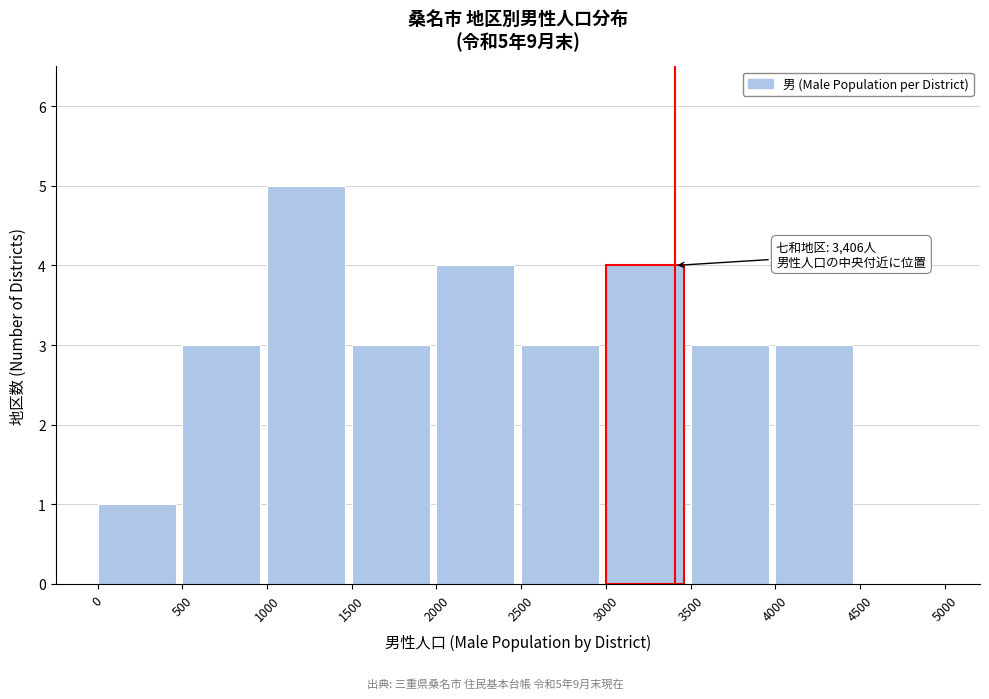

Which range on the x-axis has the tallest bar?

1000 to 1500